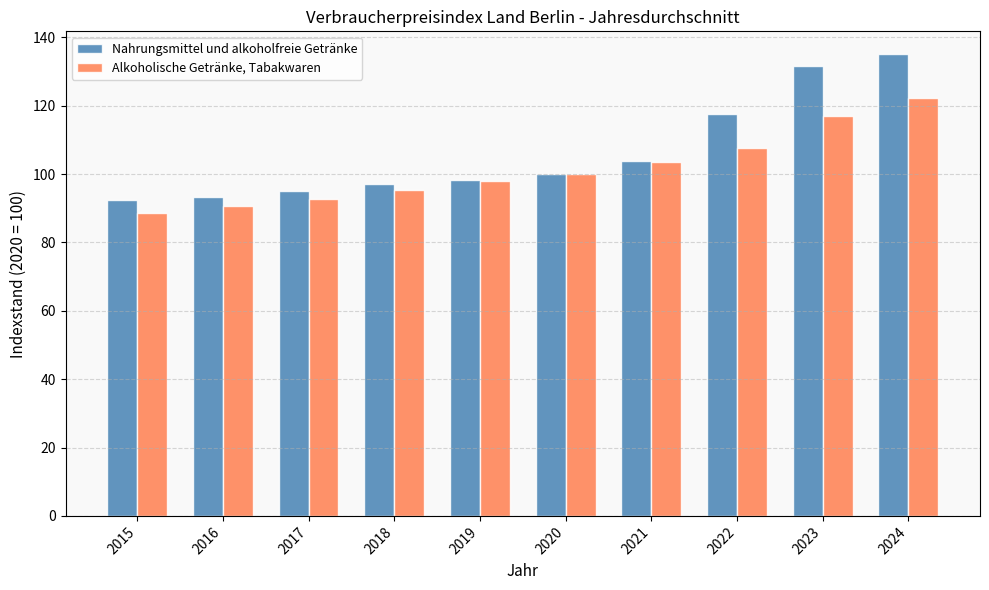

At which label is Nahrungsmittel und alkoholfreie Getränke closest to 113?

2022